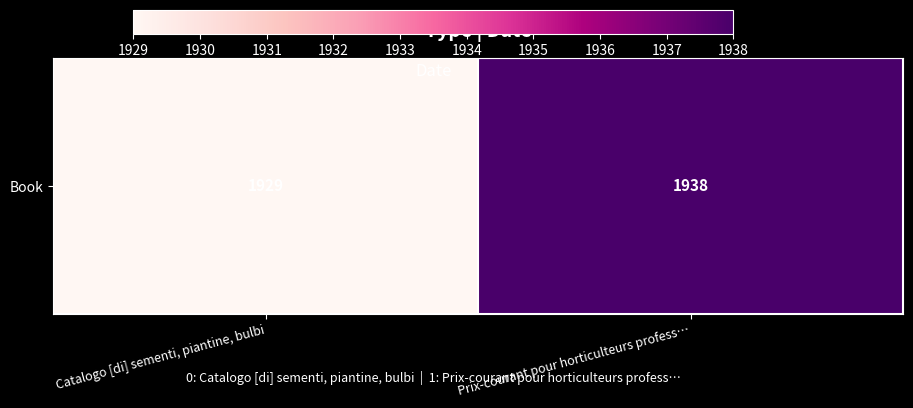

Reading left to right, what are all the values shown in this chart?

Catalogo [di] sementi, piantine, bulbi=1929	Prix-courant pour horticulteurs profess…=1938